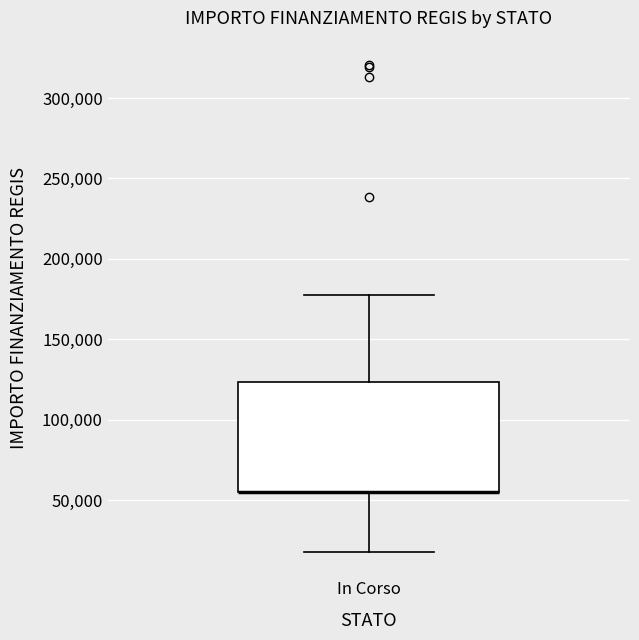

Read this box plot against the y-axis: the position of the median line, the range covered by the box, and the ends of both whiskers. The values are not printed on the chart, so give them approximately, as read against the axis.

median 55000 (drawn on the box's lower edge), box 55000 to 125000, whiskers 20000 to 175000